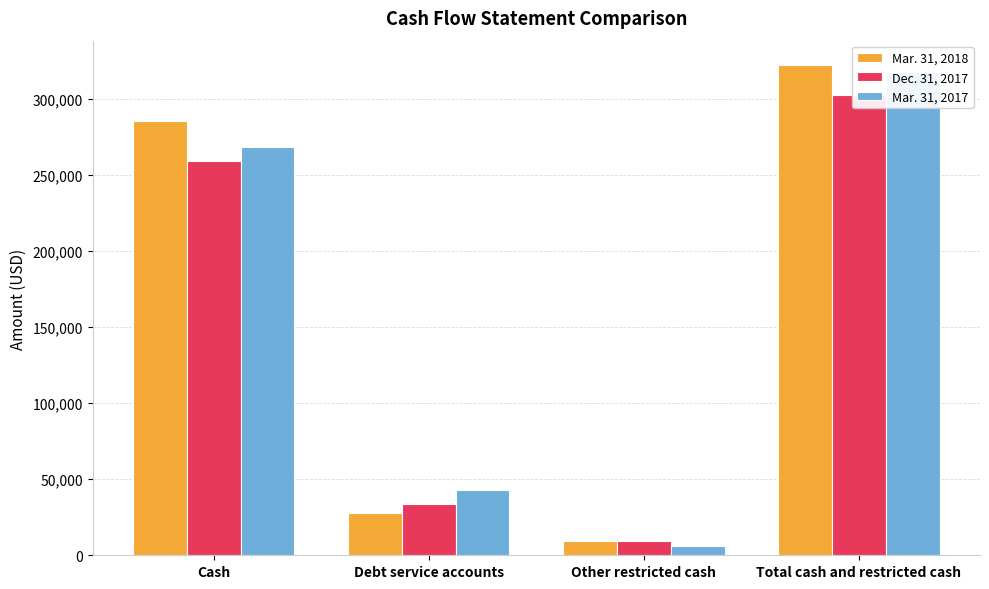

The value of Dec. 31, 2017 at Other restricted cash is 15093. True or false?

False